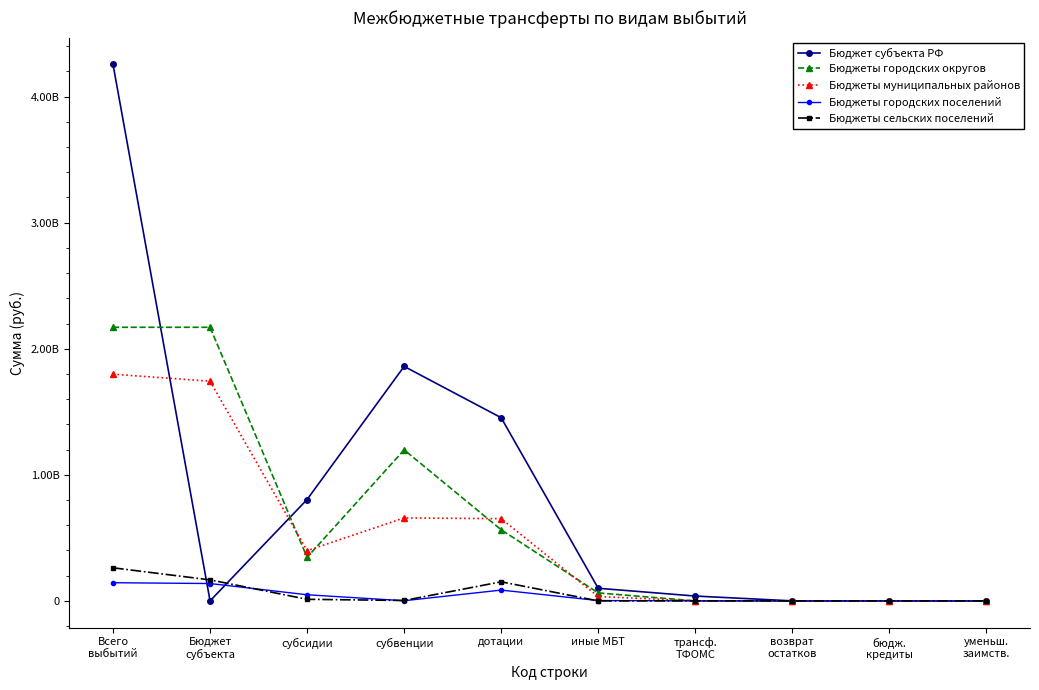

At which category does Бюджеты муниципальных районов reach its first local valley?

субсидии